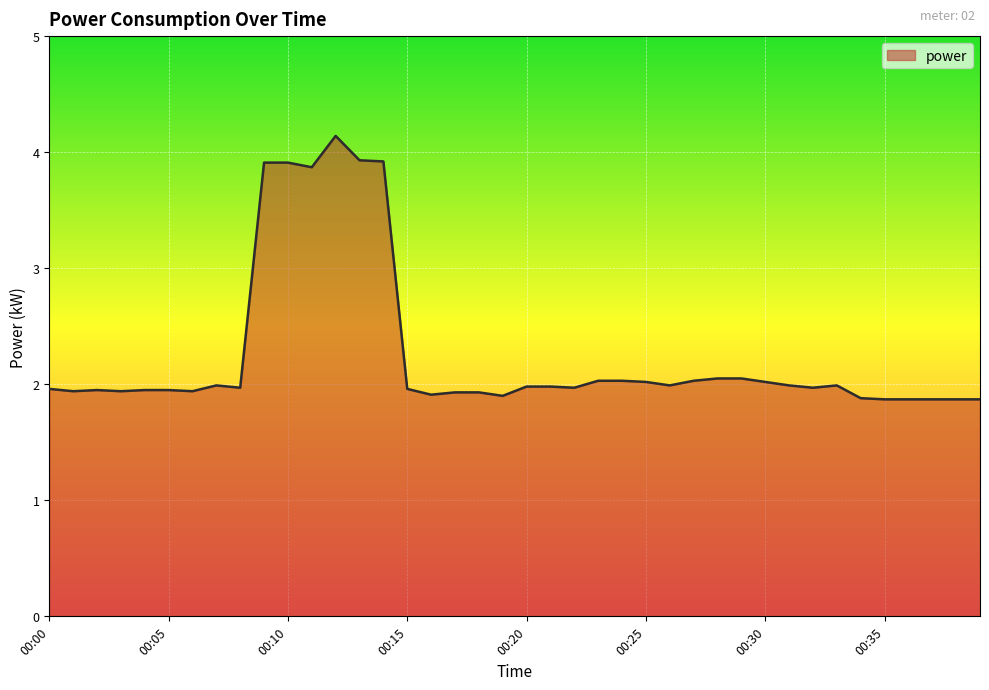

What is the difference between the maximum and minimum values?

2.3